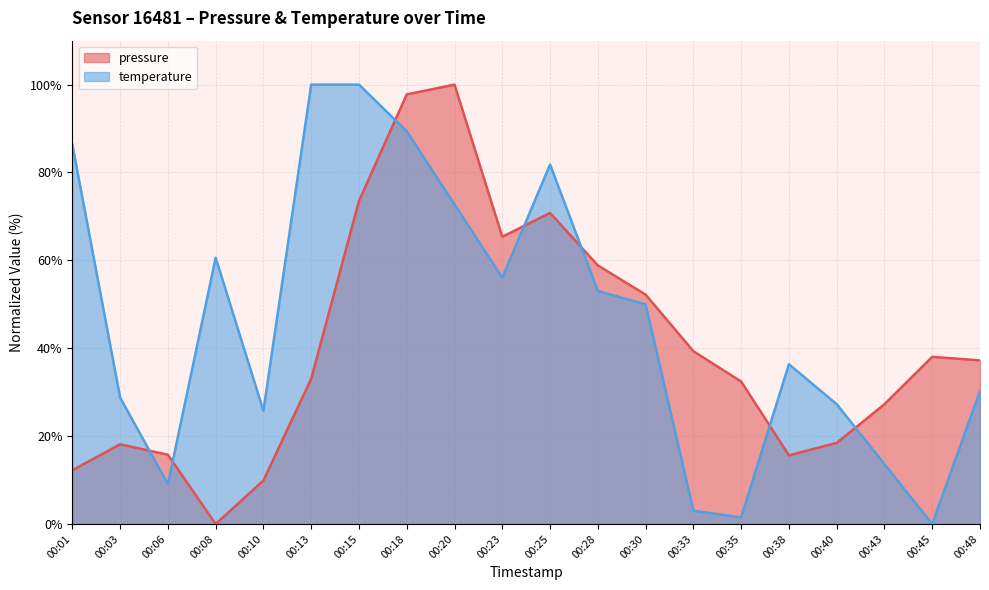

Rank the series by their average value, from highest to lowest.

temperature, pressure